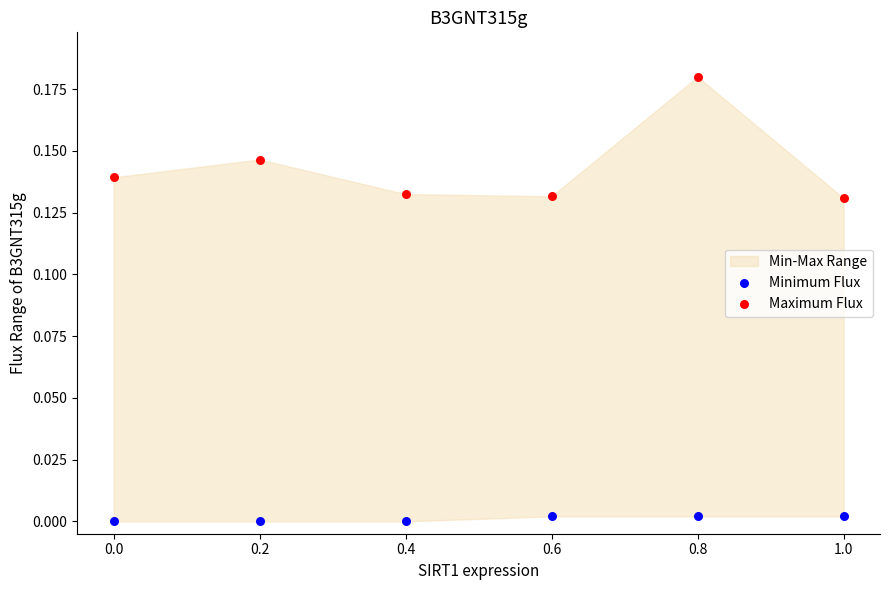

Which series has the widest spread of Y values?

Maximum Flux